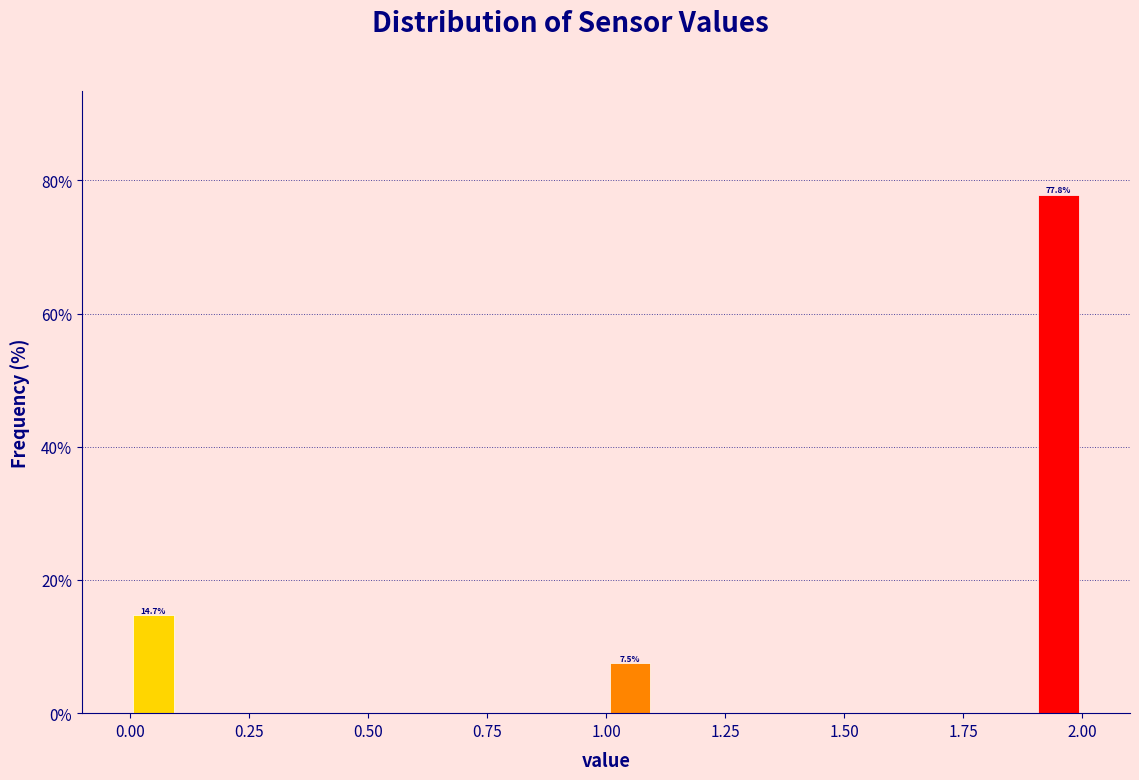

Around what value on the x-axis is the tallest bar? Give the approximate position of its centre, as read against the axis.

1.95